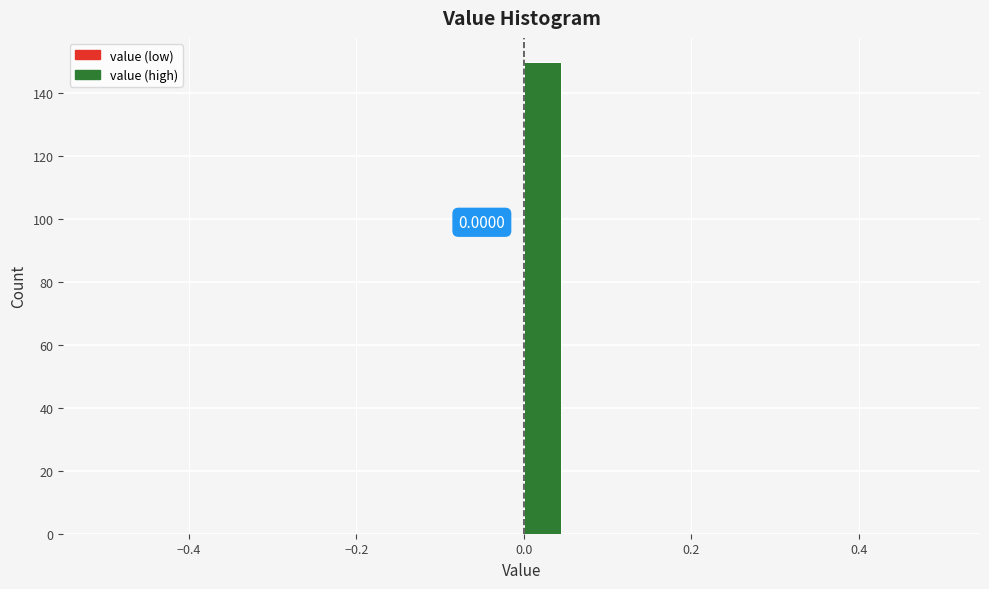

Read against the x-axis, roughly where is the centre of the tallest bar?

0.02